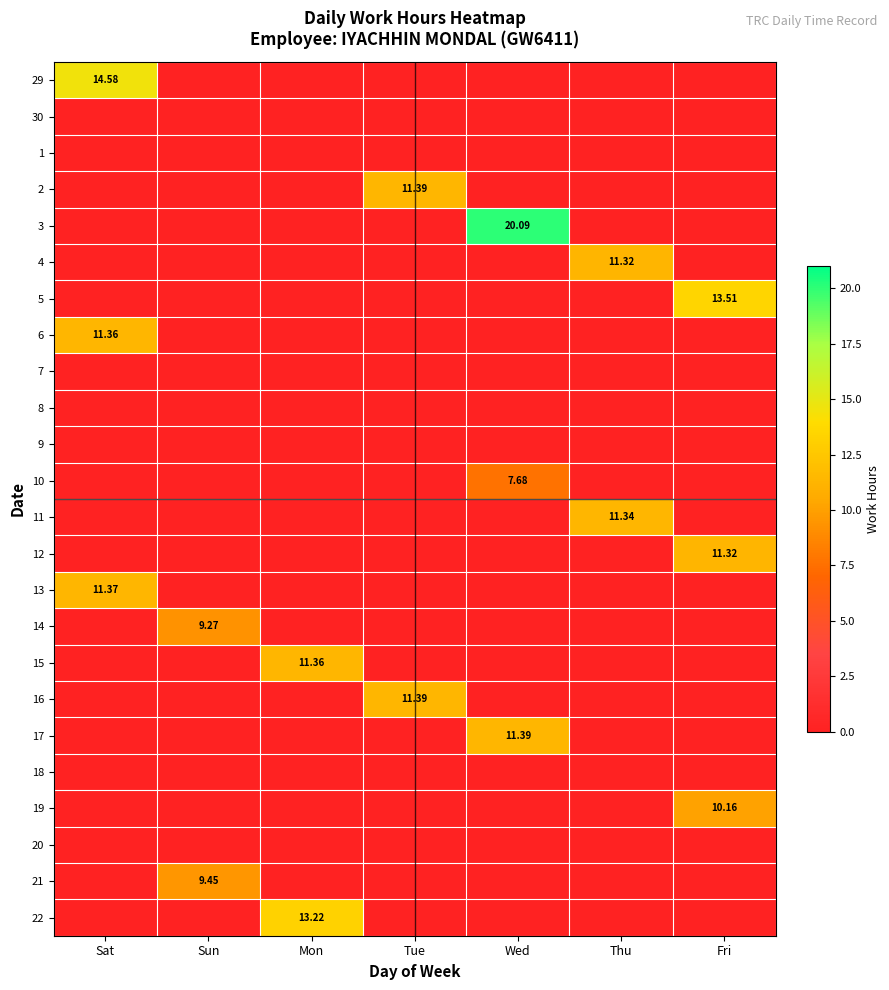

Rank the series at Tue from highest to lowest value.

2, 16, 29, 30, 1, 3, 4, 5, 6, 7, 8, 9, 10, 11, 12, 13, 14, 15, 17, 18, 19, 20, 21, 22